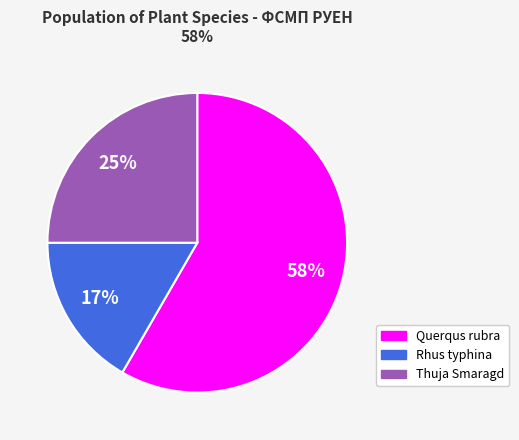

Is there any slice that represents more than half of the pie?

Yes